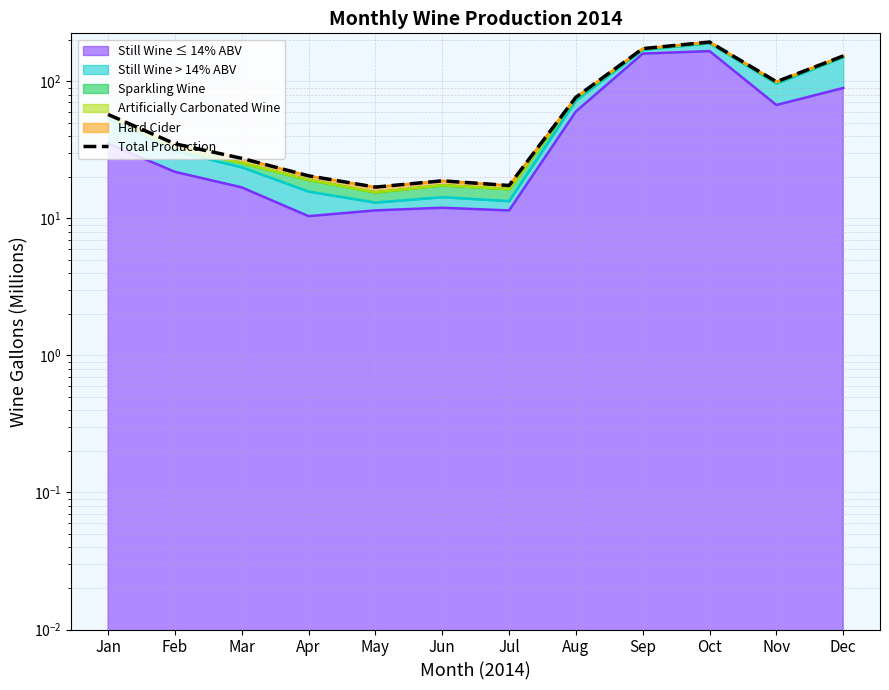

Which has a higher value, Feb or Jun?

Feb